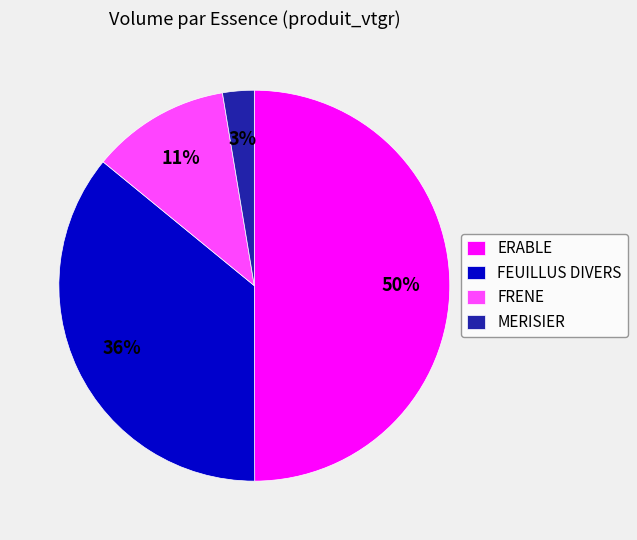

Does FEUILLUS DIVERS account for over 50% of the chart?

No